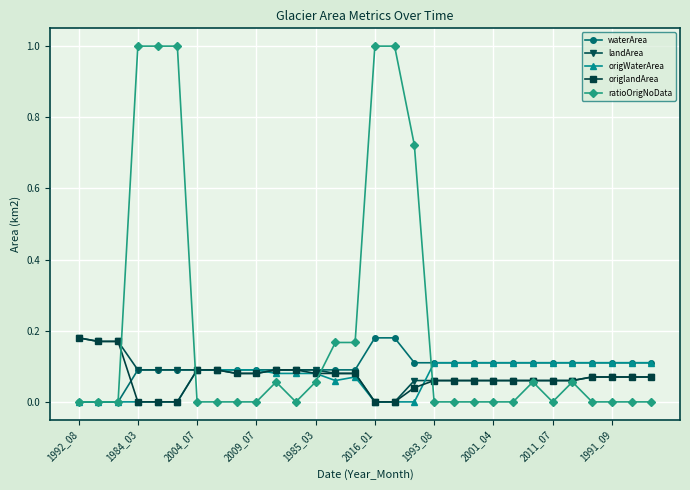

True or false: ratioOrigNoData has more than 2 interior local peaks.

True